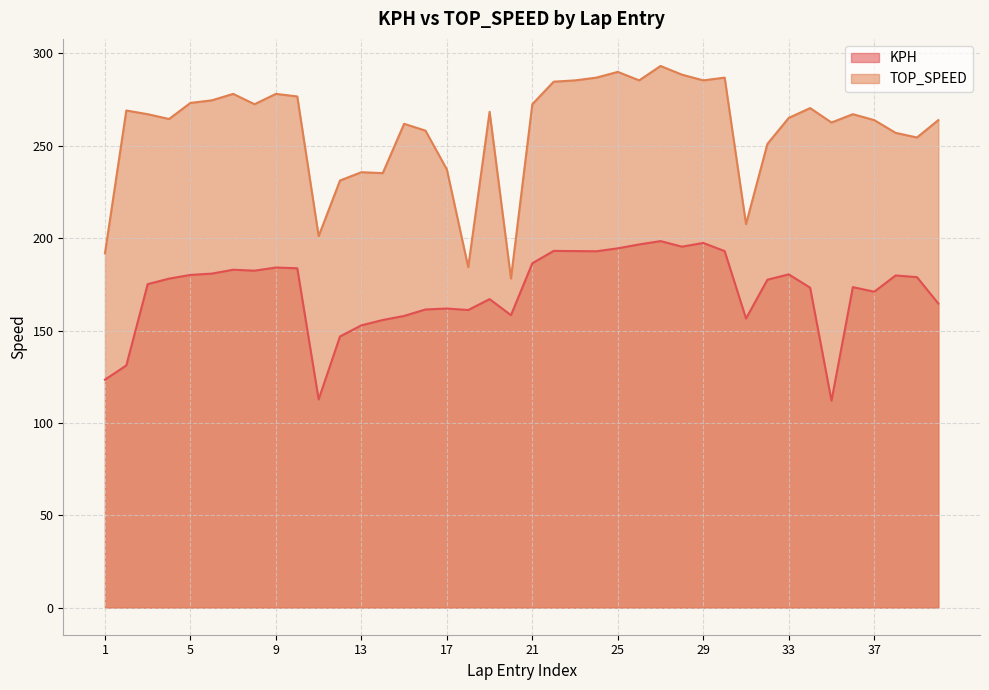

Reading right to left, what are all the values shown in this chart?

KPH: 164.6	178.9	179.8	171.0	173.5	112.0	173.2	180.4	177.5	156.5	193.0	197.4	195.4	198.4	196.6	194.5	192.9	193.0	193.1	186.4	158.3	167.0	161.1	161.9	161.4	157.9	155.7	152.8	146.8	112.7	183.7	184.1	182.4	182.9	180.8	180.1	178.1	175.1	131.1	123.4
TOP_SPEED: 263.9	254.5	257.0	263.9	267.1	262.6	270.4	265.1	251.0	207.6	286.9	285.4	288.5	293.2	285.4	290.0	286.9	285.4	284.7	272.5	178.2	268.4	184.3	237.2	258.2	261.9	235.2	235.7	231.2	201.1	276.7	278.1	272.5	278.1	274.6	273.2	264.5	267.1	269.1	191.8